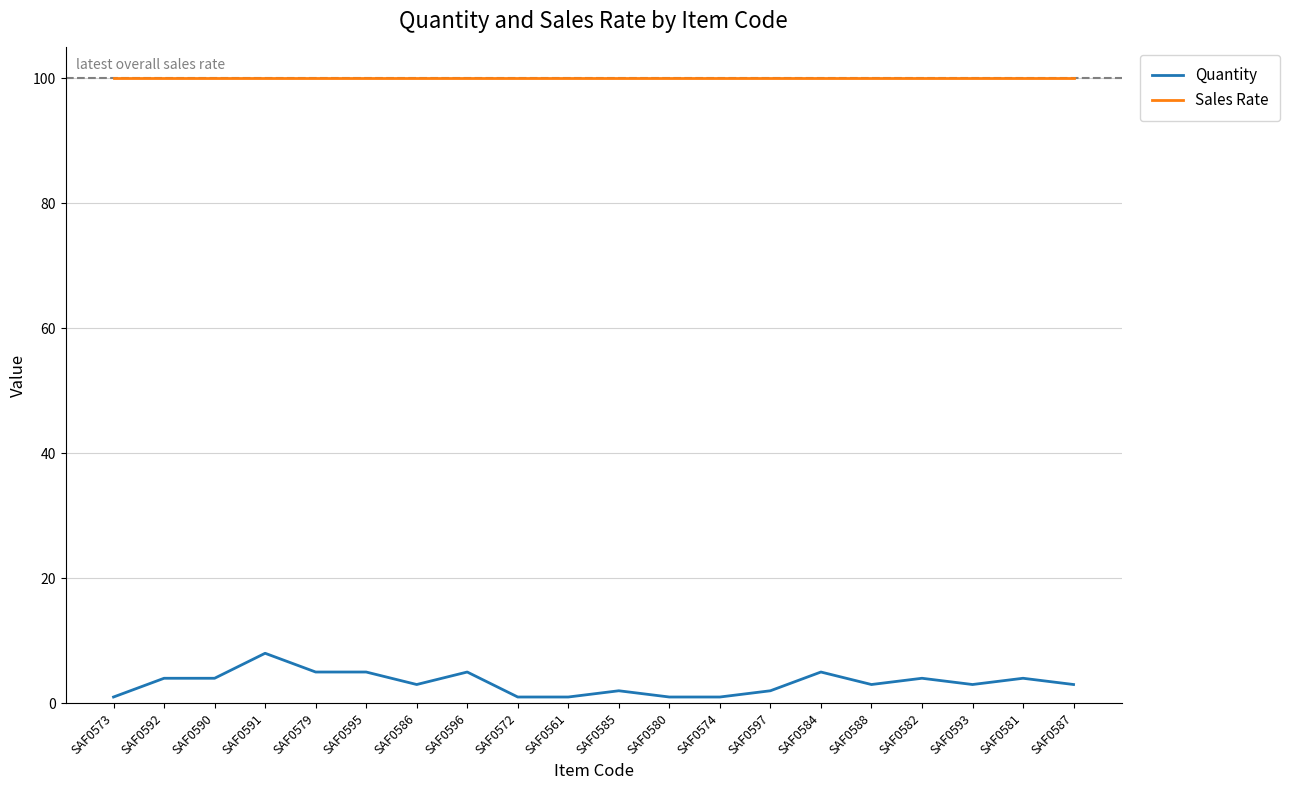

What is the difference between the Quantity values at SAF0573 and SAF0596?

4